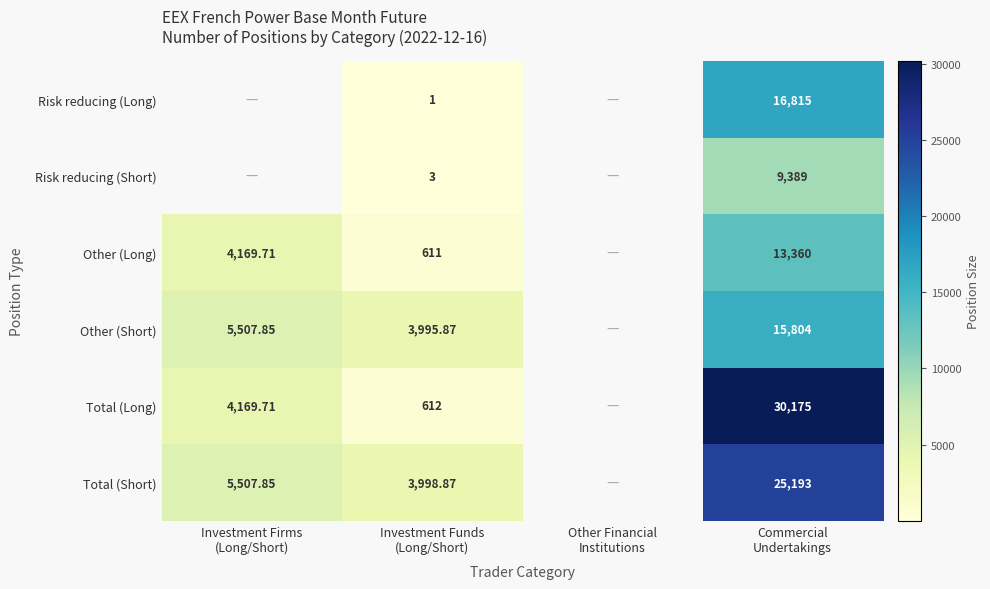

At which category does the chart reach its peak across all series?

Commercial
Undertakings